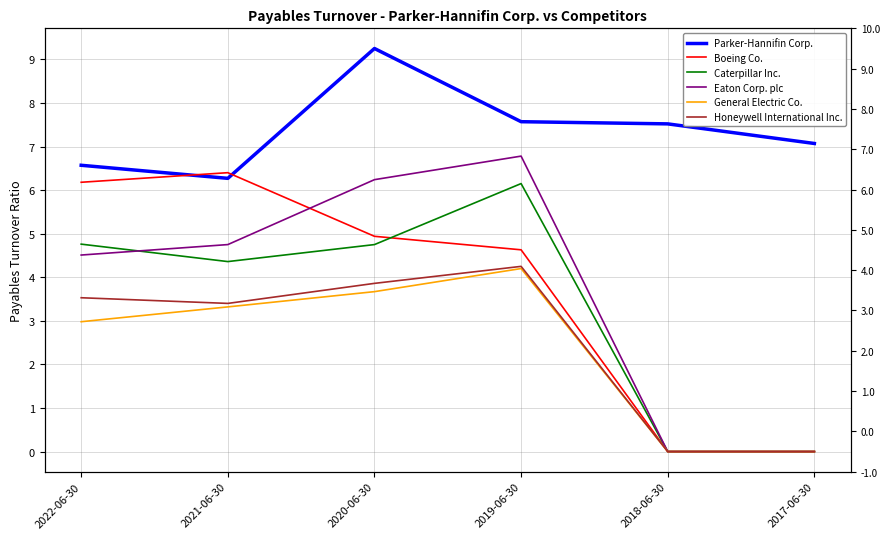

True or false: General Electric Co. and Eaton Corp. plc cross at least once.

False